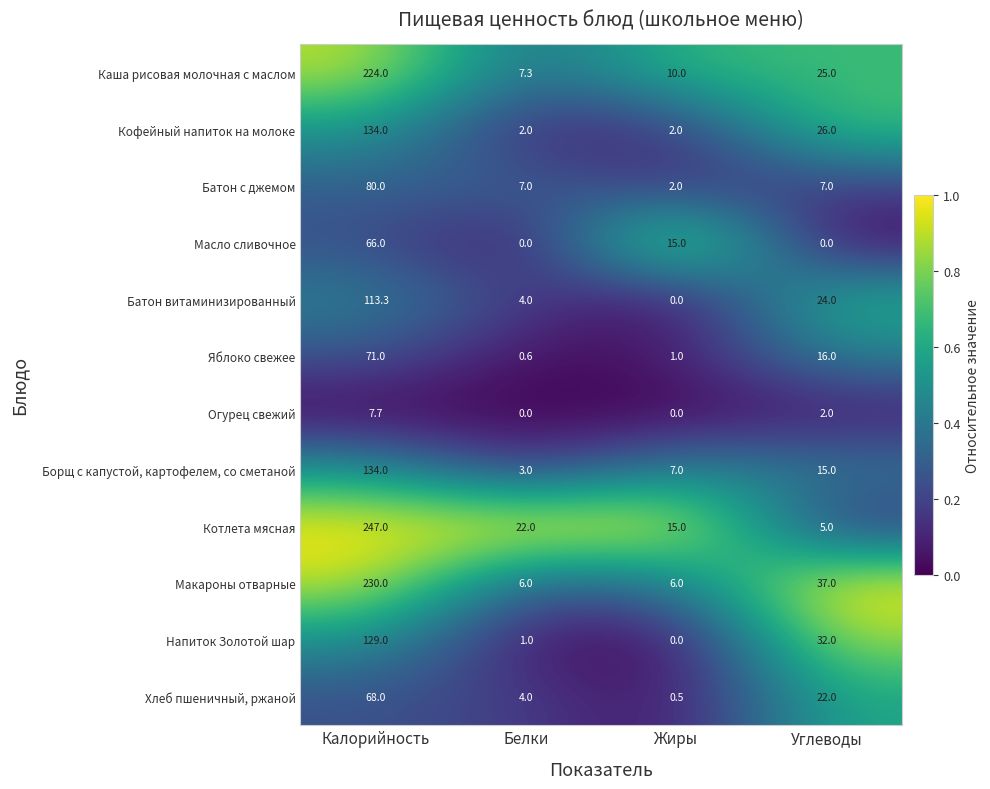

At which category does the chart reach its peak across all series?

Калорийность